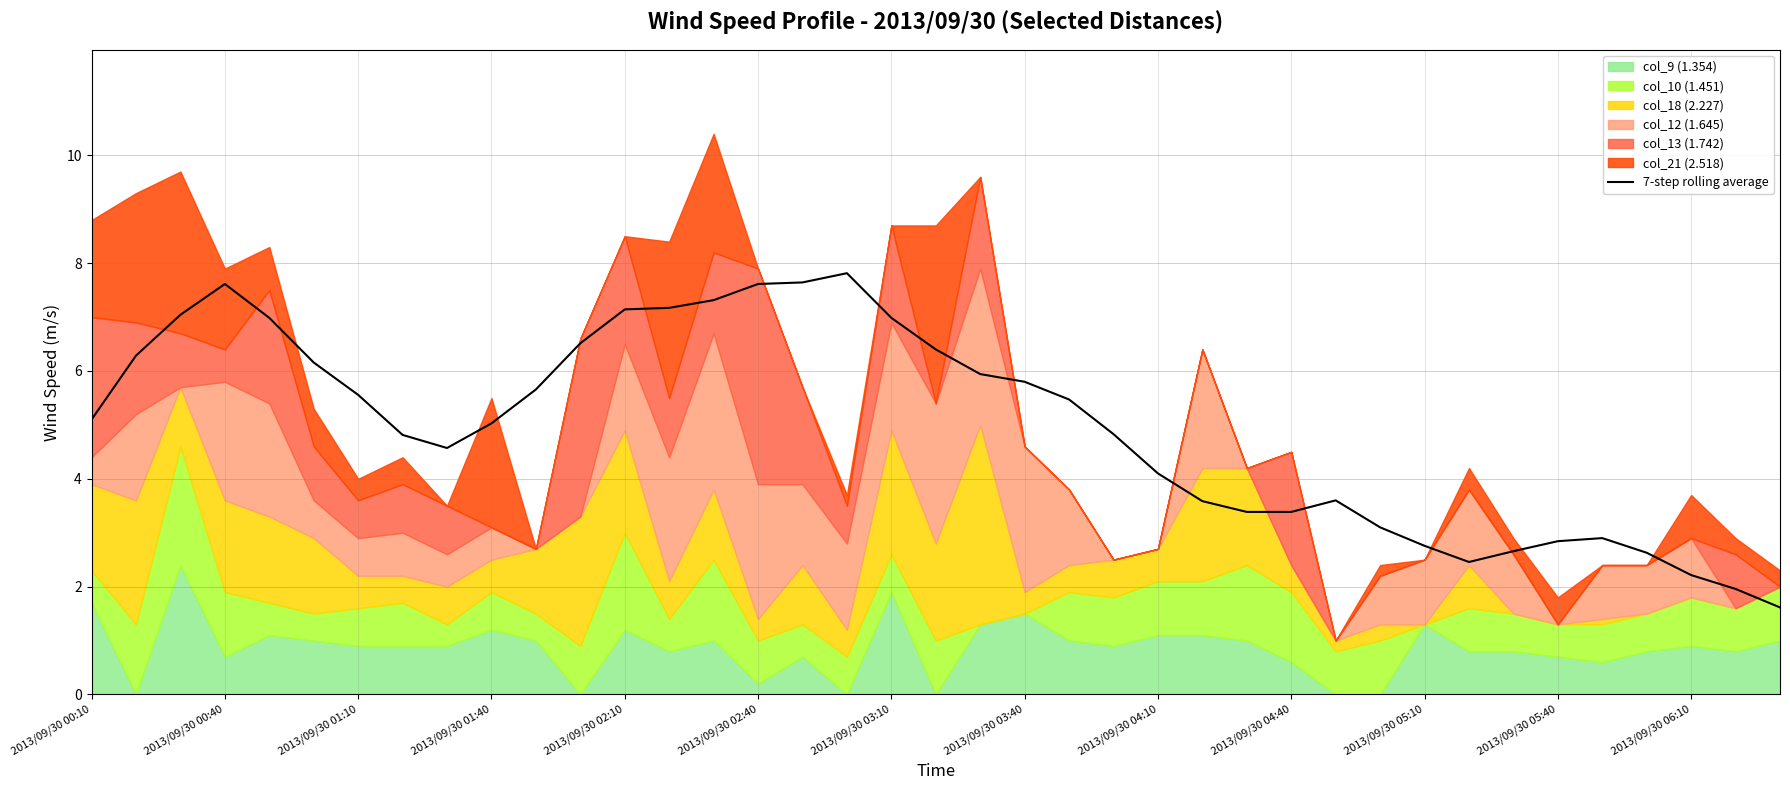

What is the minimum value for 7-step rolling average?

1.6